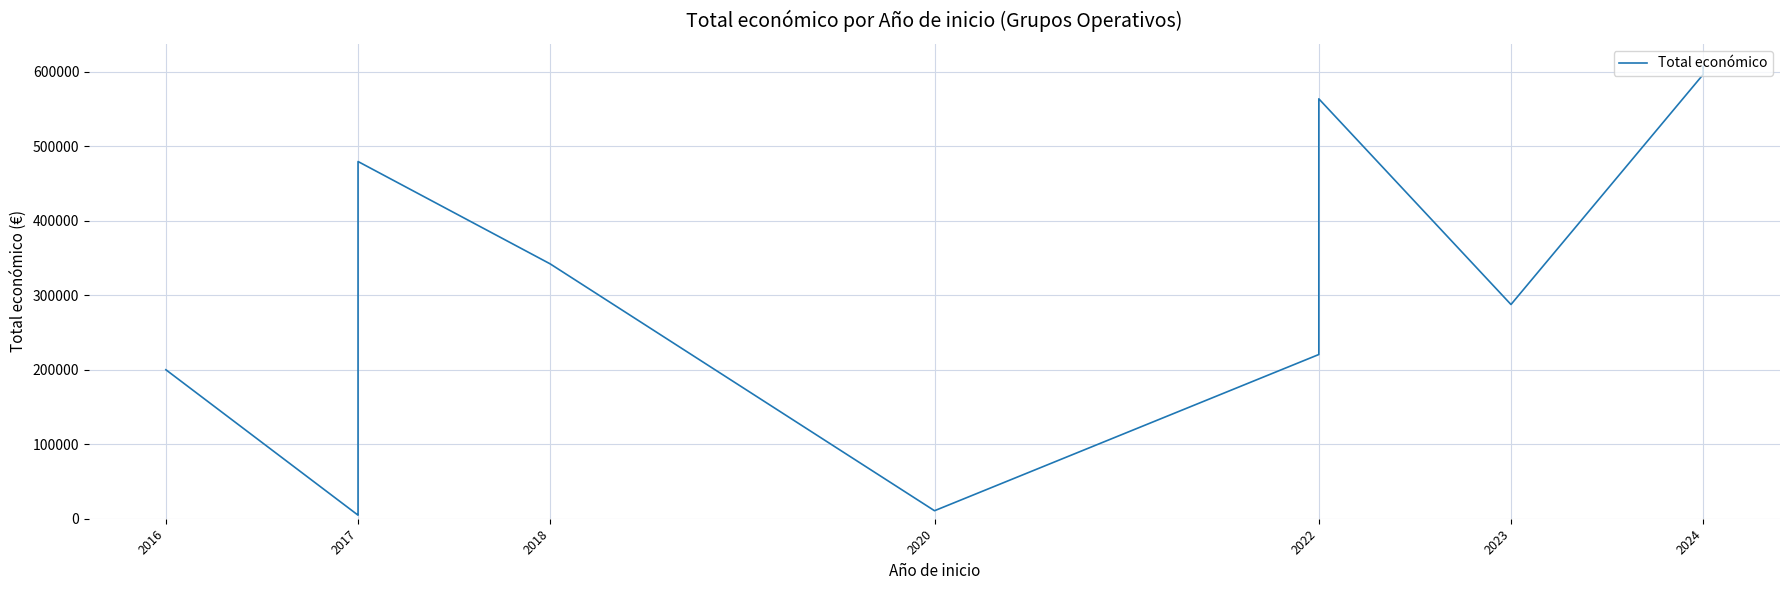

The chart shows a value of 596384.0 at 2024. True or false?

True